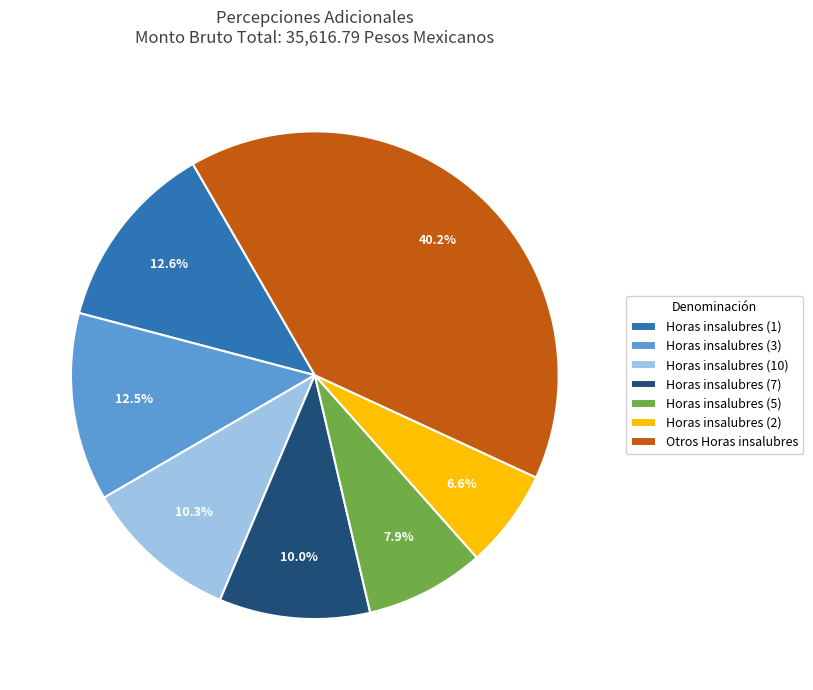

Which has a higher value, Horas insalubres (7) or Horas insalubres (5)?

Horas insalubres (7)